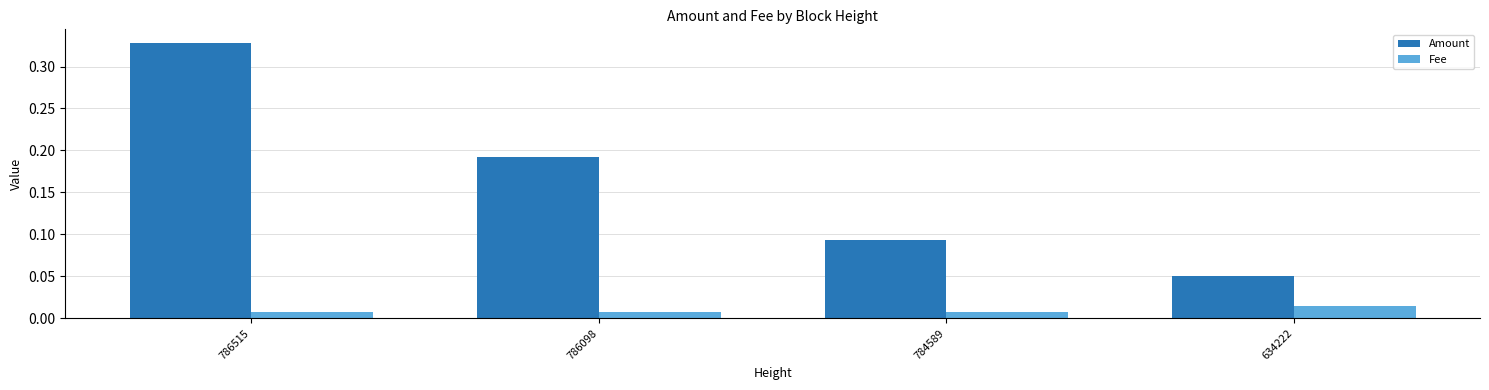

Which label corresponds to the largest value in the chart?

786515